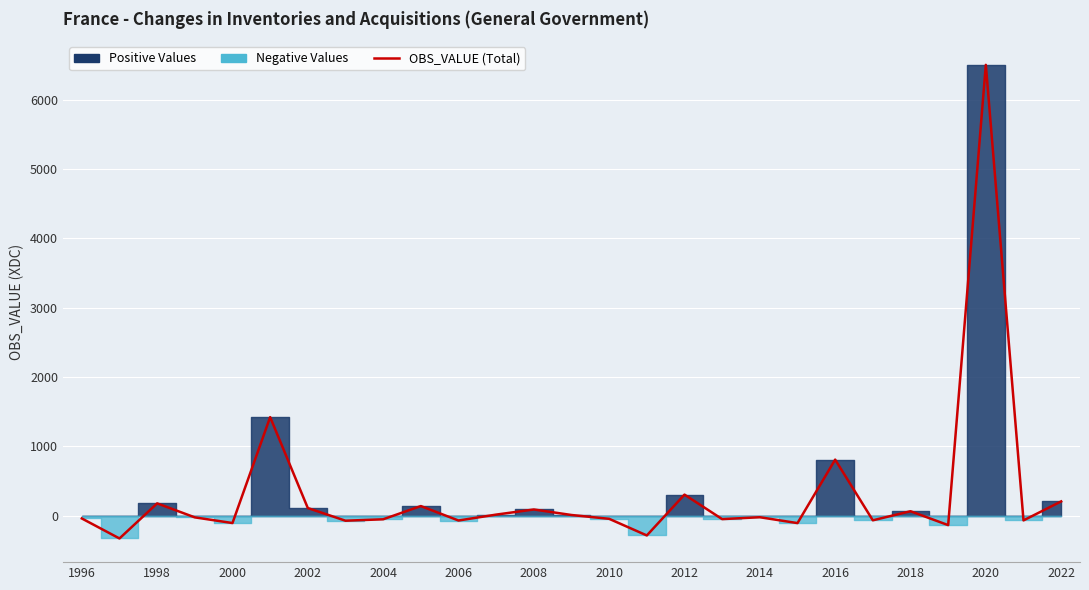

Does the chart display data point markers on the line(s)?

No